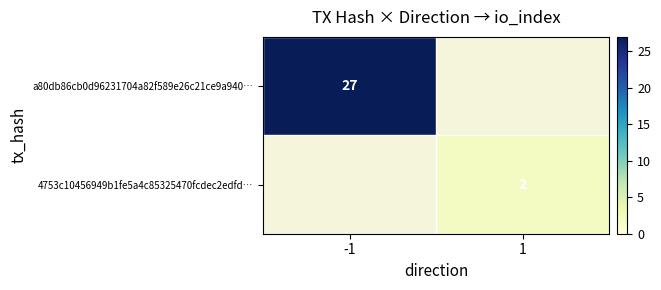

Is it true that 4753c10456949b1fe5a4c85325470fcdec2edfd… equals 2 at 1?

True